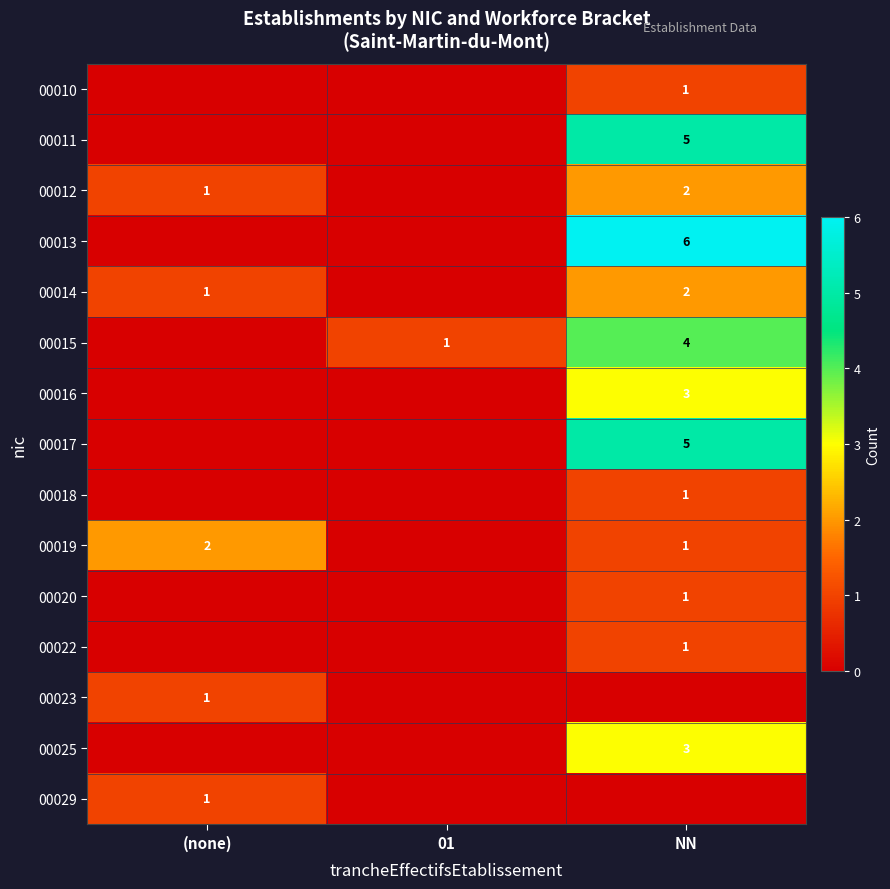

What is the maximum value shown in the chart?

6